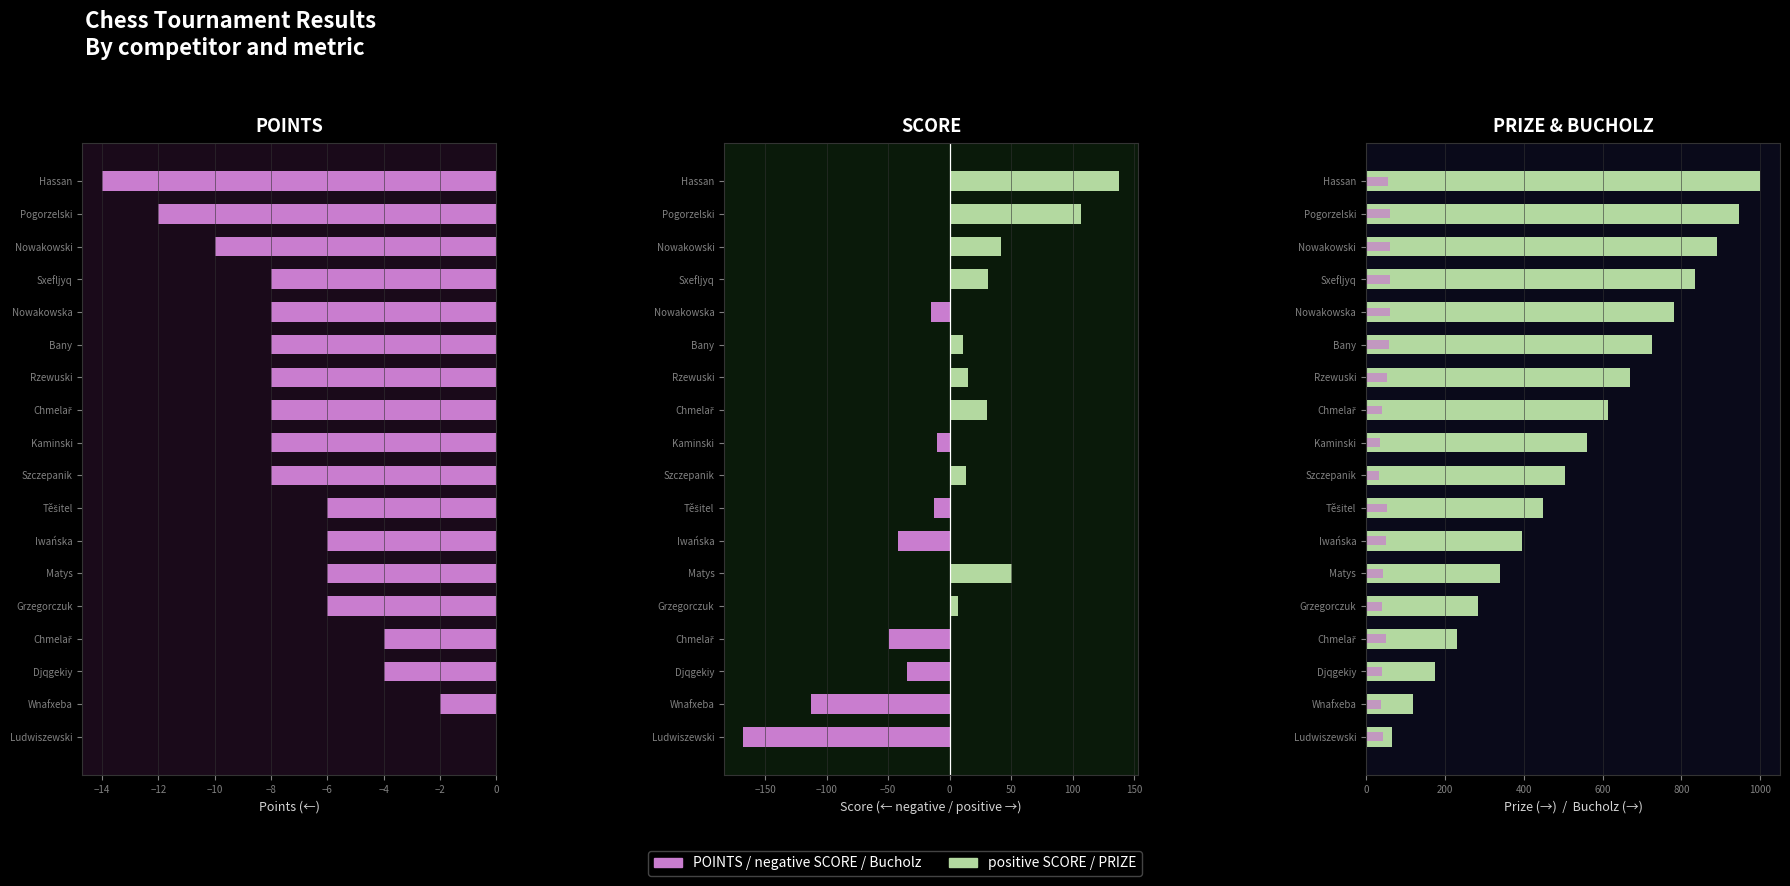

Reading left to right, what are all the values shown in this chart?

Points: -14	-12	-10	-8	-8	-8	-8	-8	-8	-8	-6	-6	-6	-6	-4	-4	-2	0
Score: 138	107	42	31	-15	11	15	30	-10	13	-13	-42	51	7	-49	-35	-113	-168
Prize: 1000	945	890	835	780	725	670	615	560	505	450	395	340	285	230	175	120	65
Bucholz: 56	62	60	62	62	58	54	40	36	34	54	50	42	40	52	40	38	42